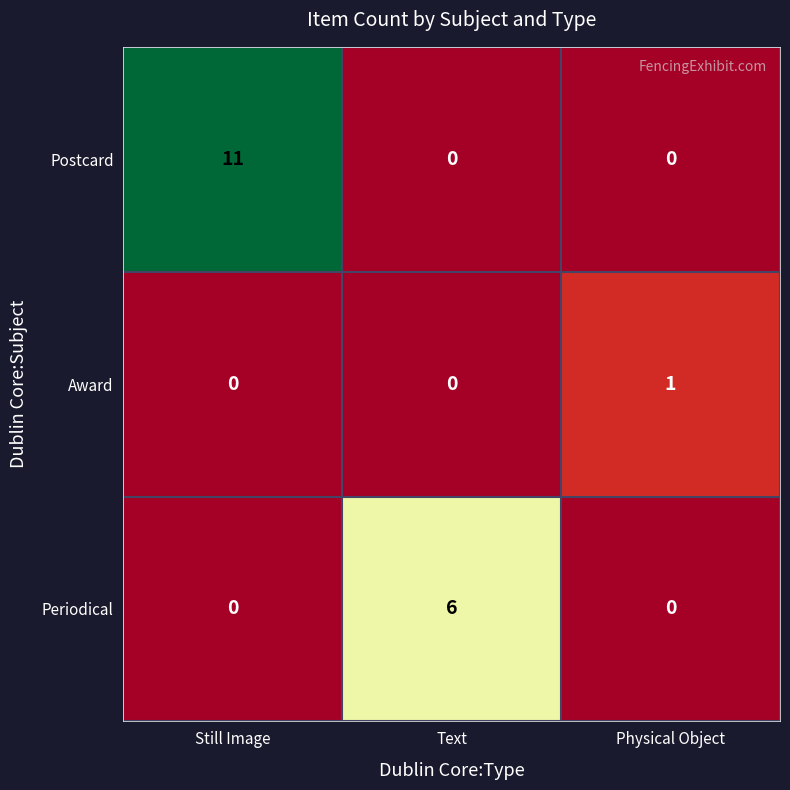

The value of Postcard at Text is 0. True or false?

True